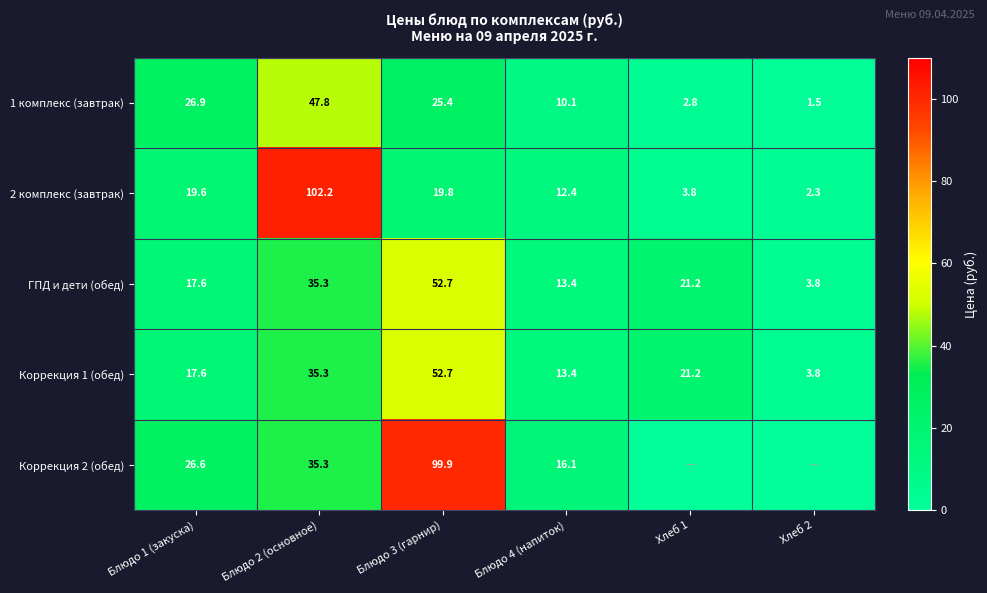

At which category is the sum across all series the highest?

Блюдо 2 (основное)